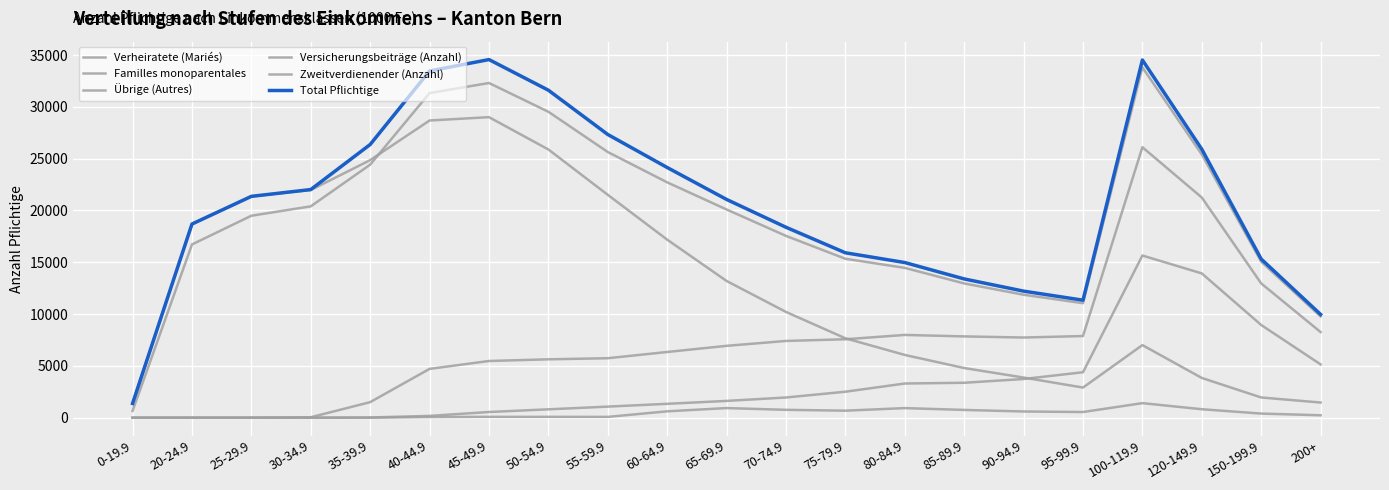

Which series has the widest spread of values?

Total Pflichtige